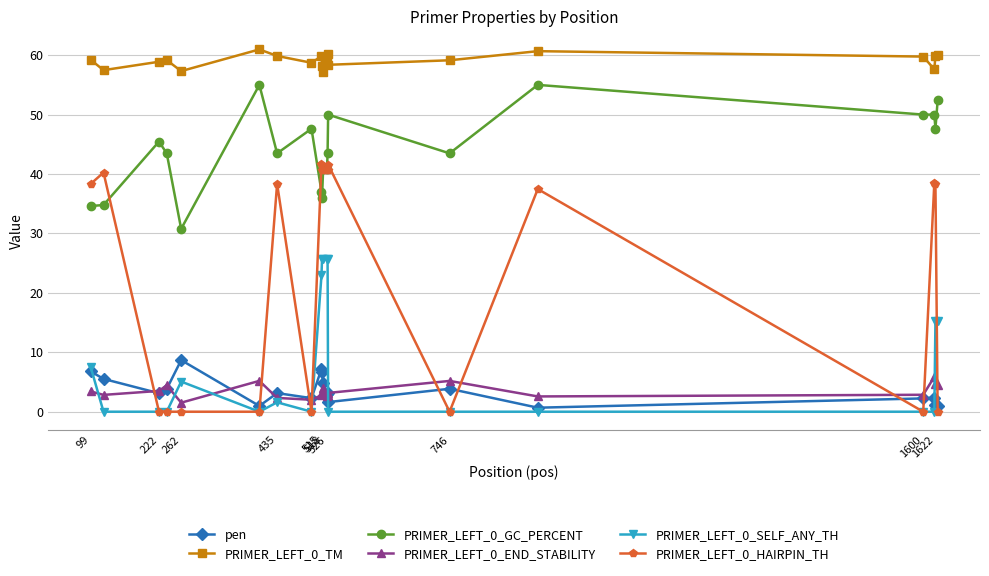

What is the highest value of the pen series?

8.7